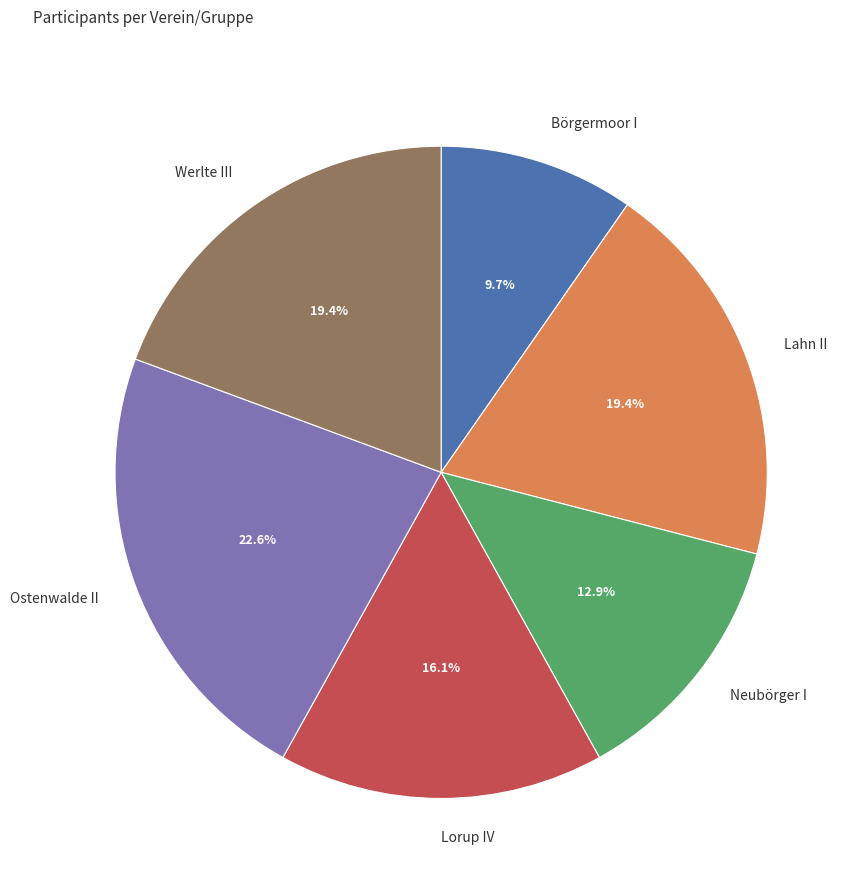

Between Börgermoor I and Werlte III, which is larger?

Werlte III